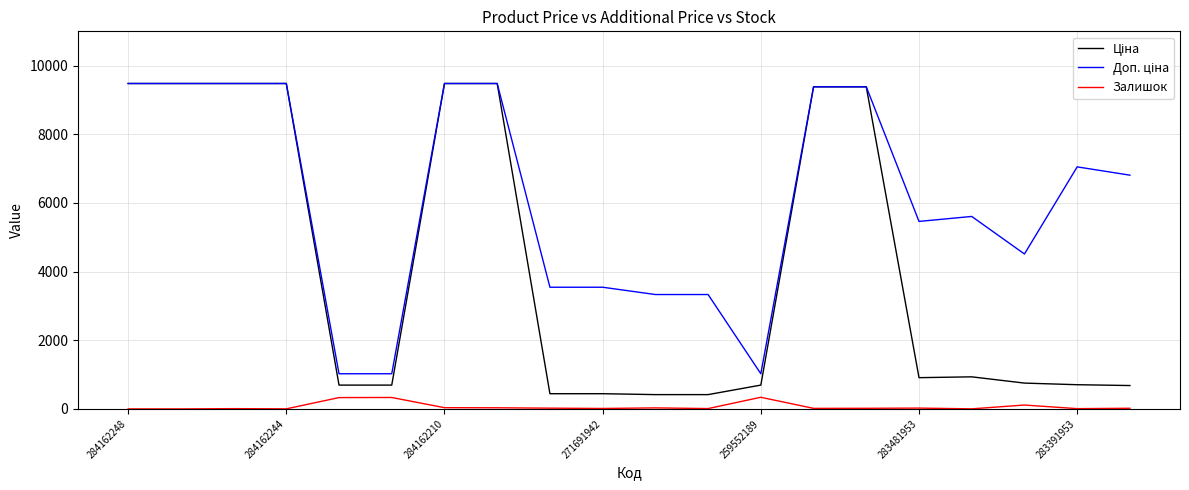

Rank the series by their average value, from highest to lowest.

Доп. ціна, Ціна, Залишок